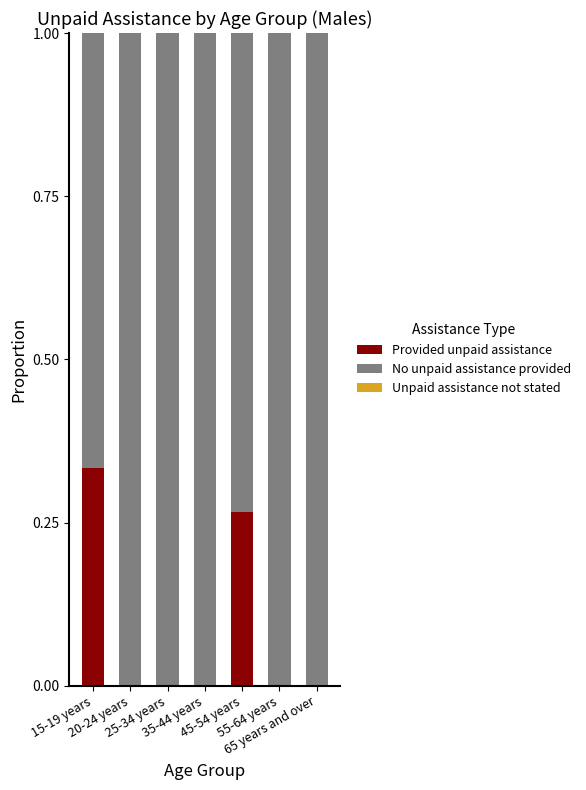

What is the sum of all Provided unpaid assistance values?

0.6